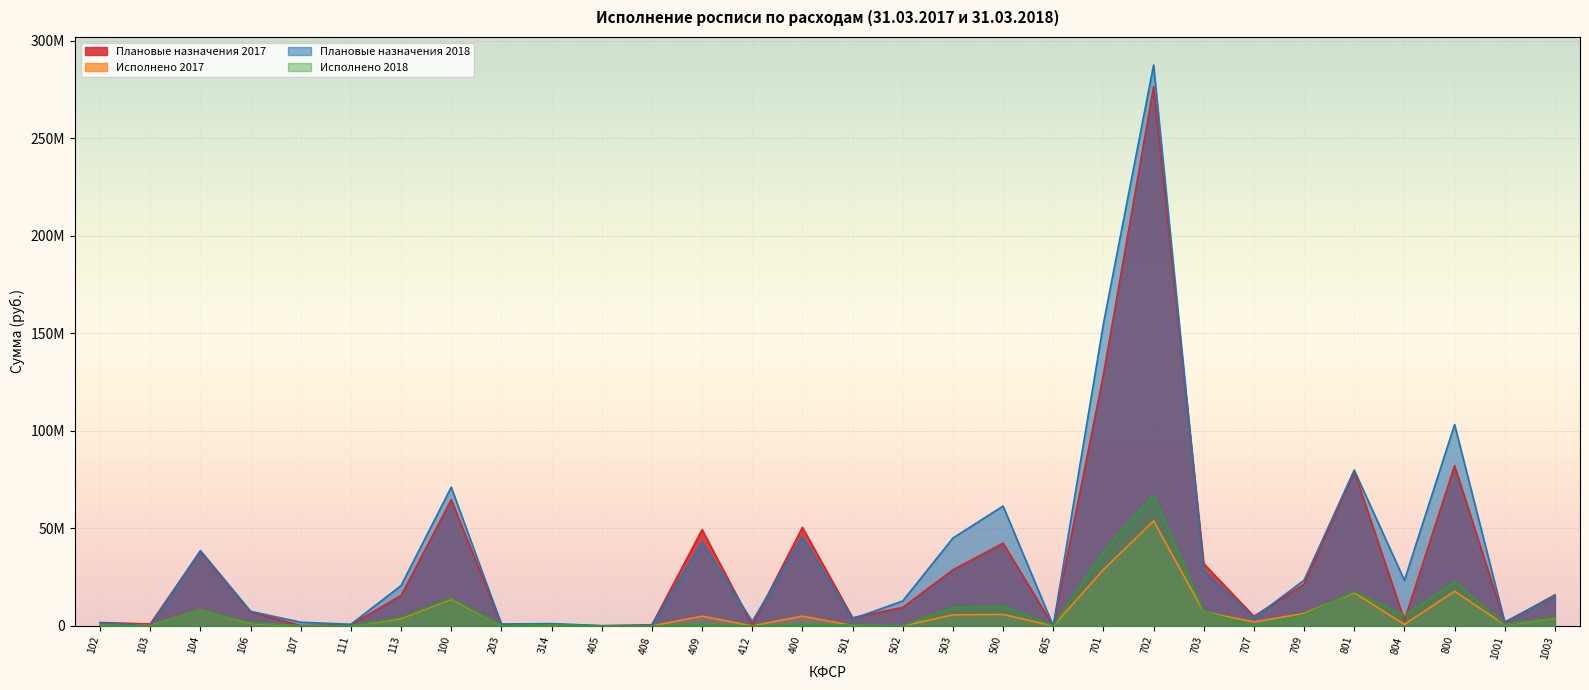

True or false: Исполнено 2017 and Плановые назначения 2017 cross at least once.

False